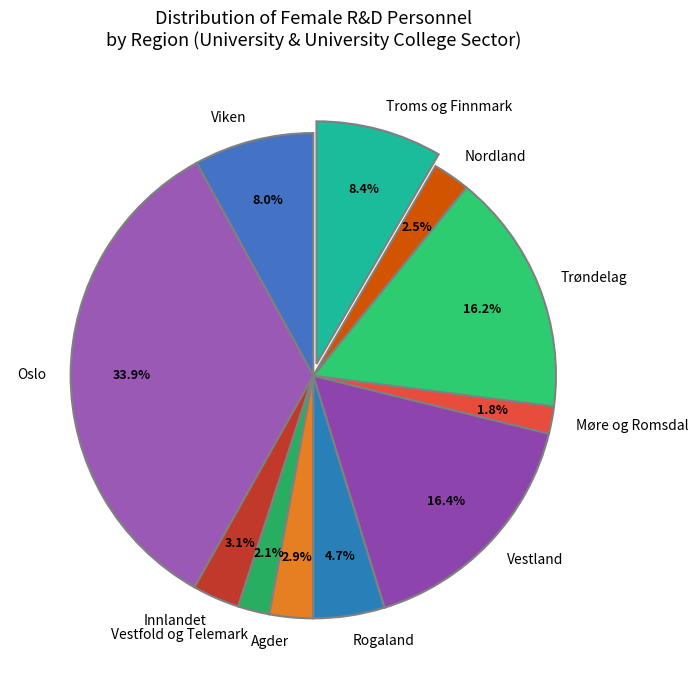

The Troms og Finnmark slice represents 1% of the pie. True or false?

False